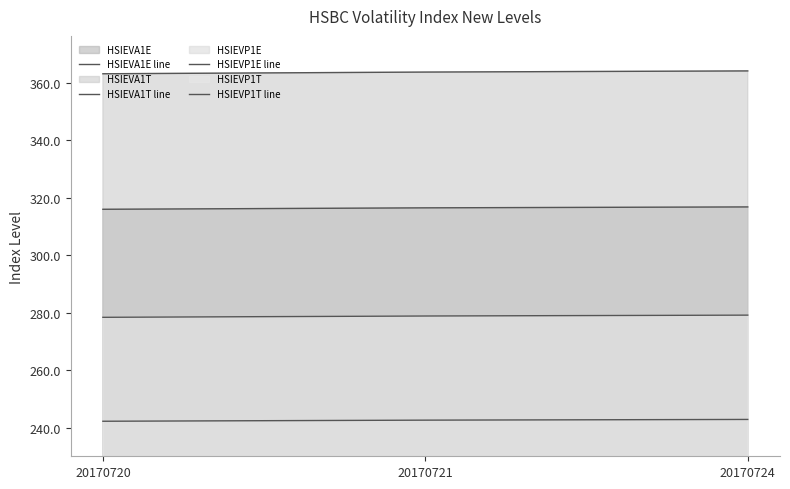

What is the value of the HSIEVP1T line point at the 1st from the left?

278.5